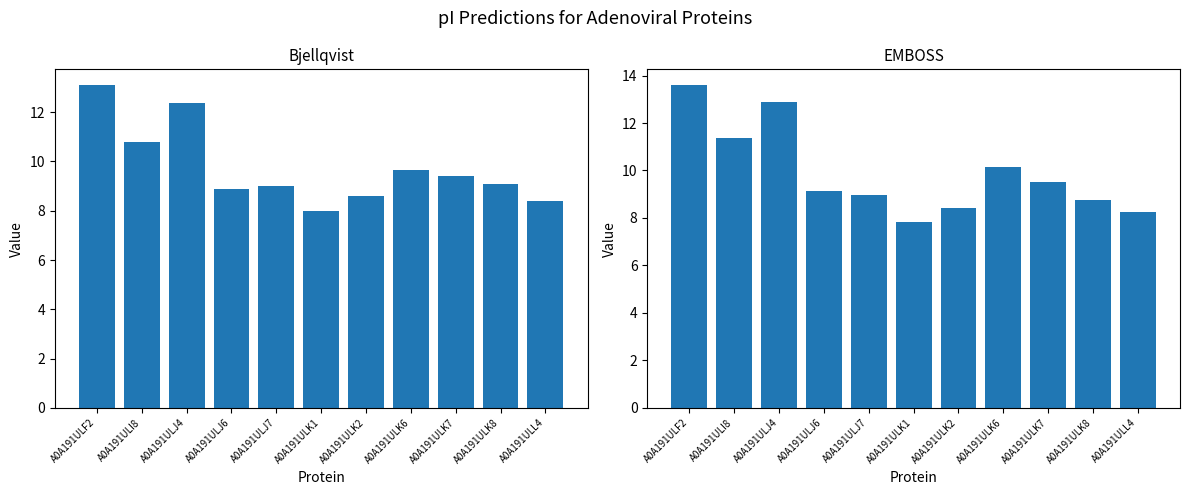

The value of EMBOSS at A0A191ULJ7 is 5.4. True or false?

False